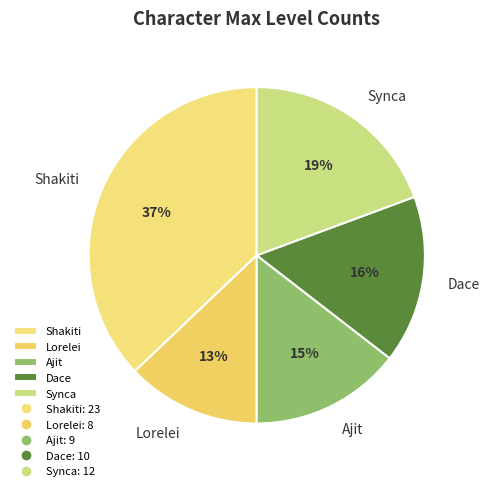

The Ajit slice represents 9% of the pie. True or false?

False